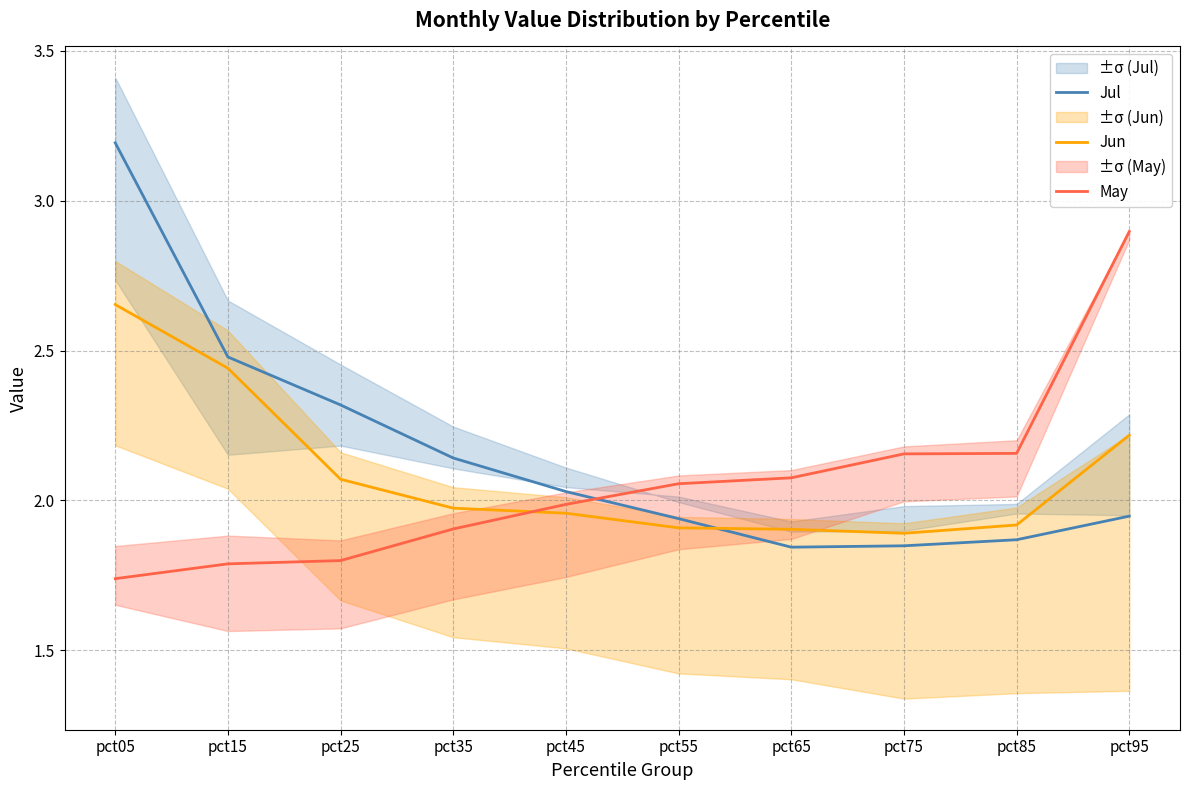

How many categories are shown in the chart?

10